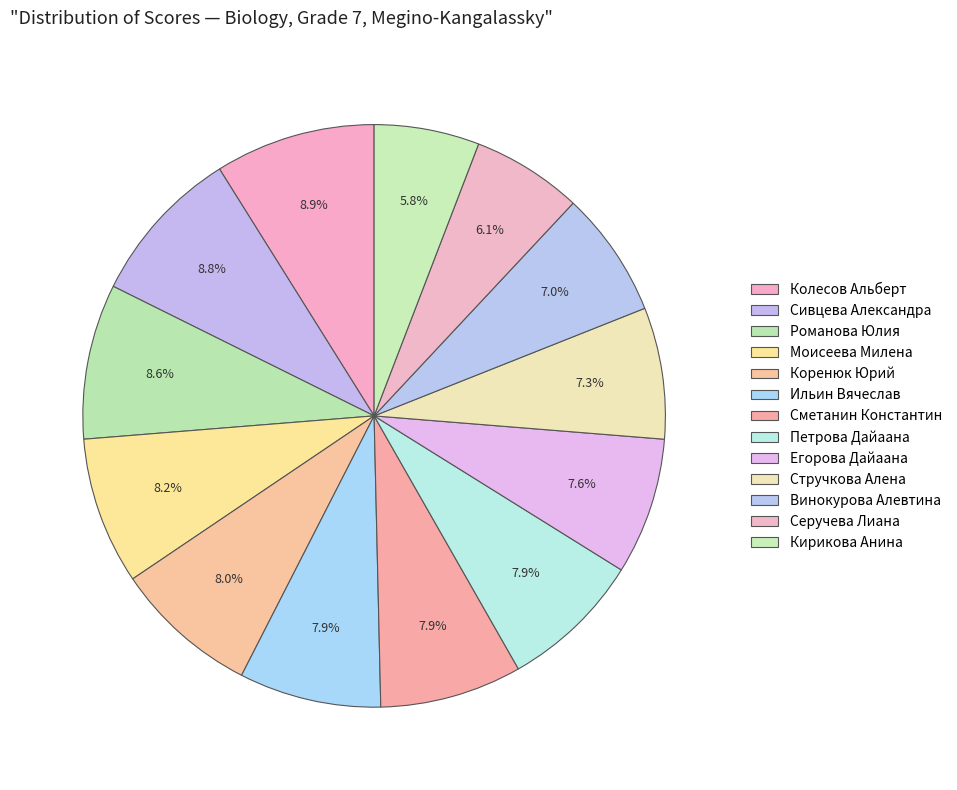

Count the number of slices in the pie.

13